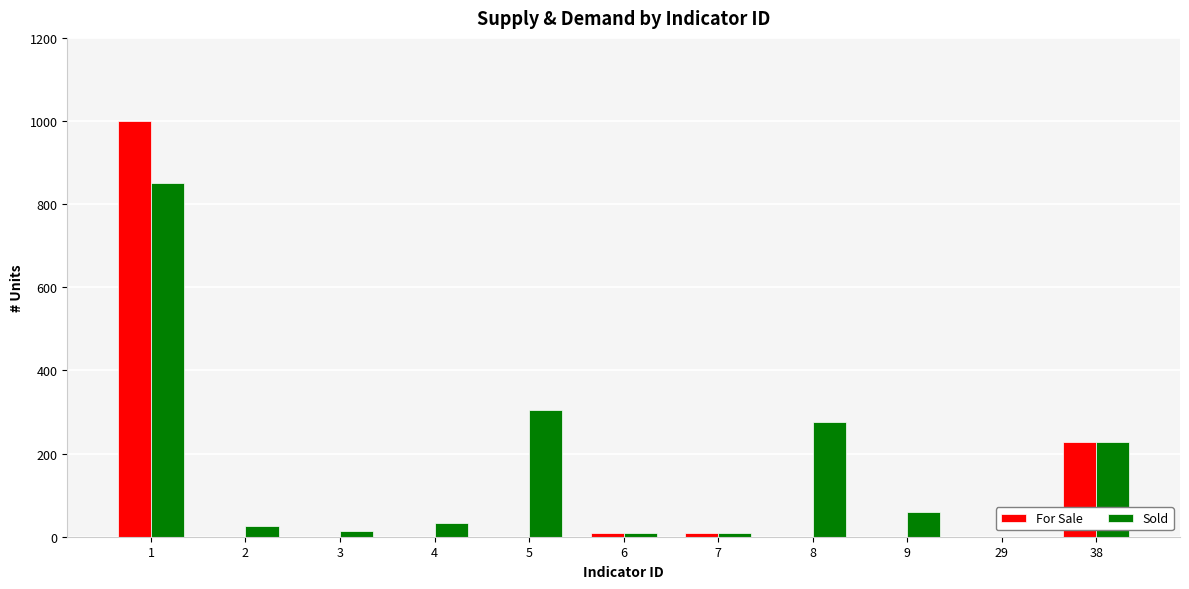

Is the value of For Sale at 5 greater than the value of Sold at 8?

No